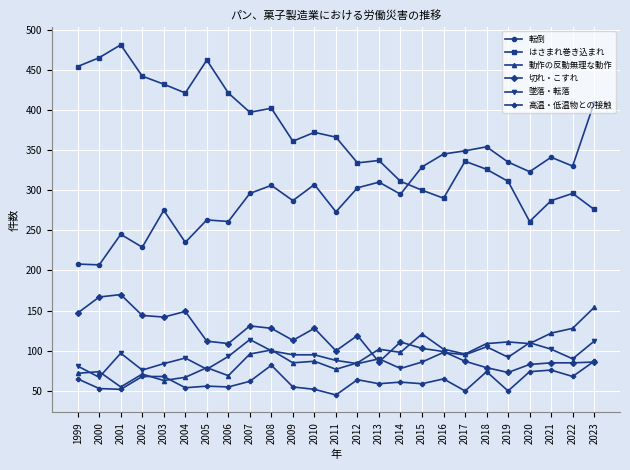

What is the value of the 高温・低温物との接触 point at the 13th from the left?

45